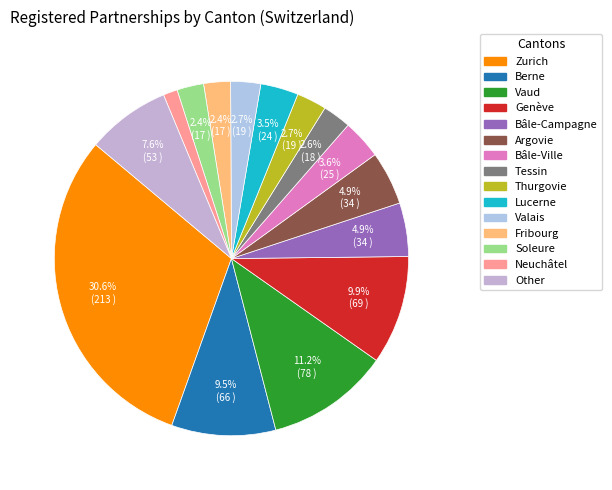

Approximately how many times larger is the value at Berne compared to Argovie?

1.9